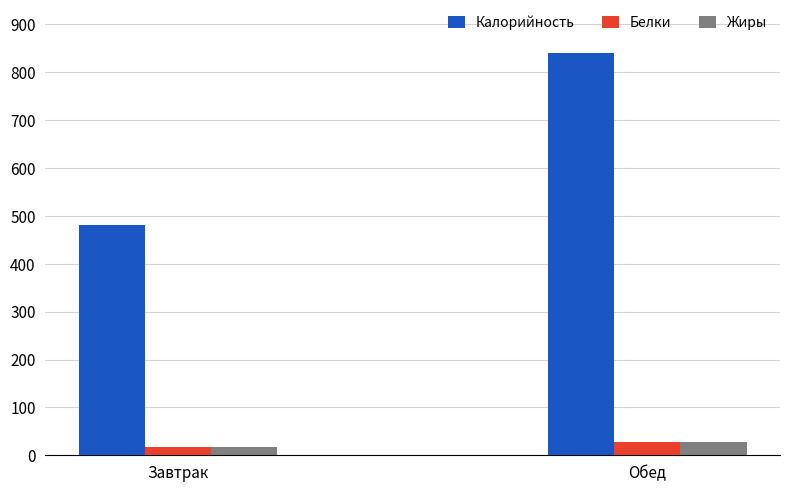

What is the label of the 1st bar from the left?

Завтрак